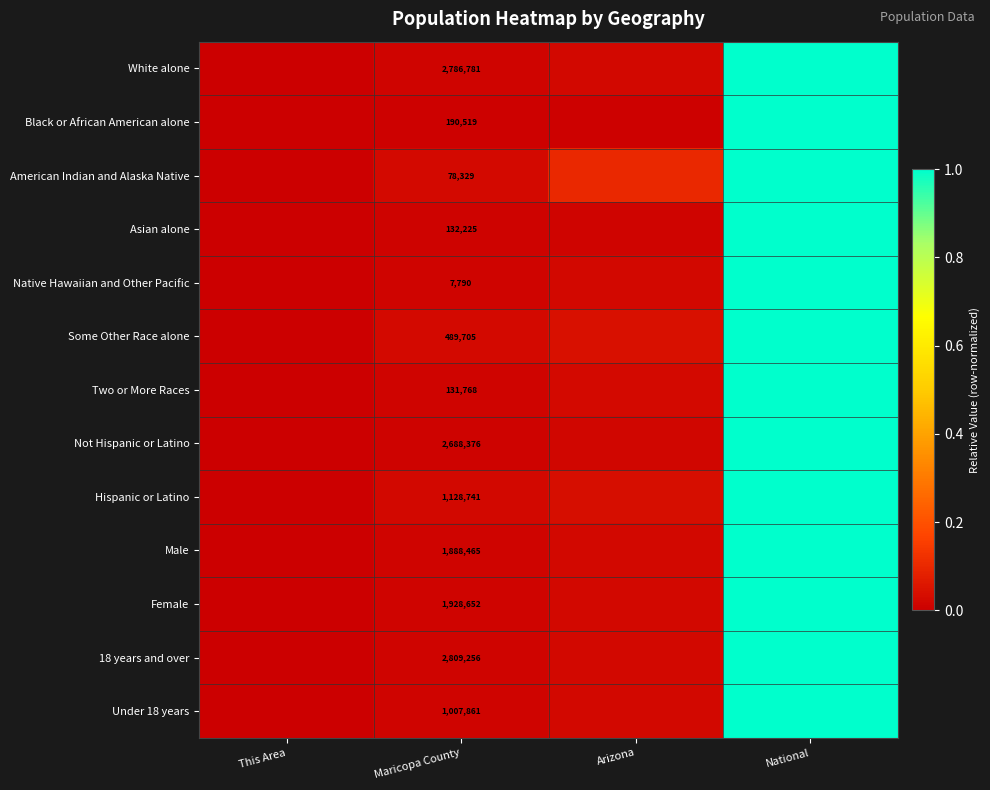

Is it true that Female equals 0.0 at Arizona?

False